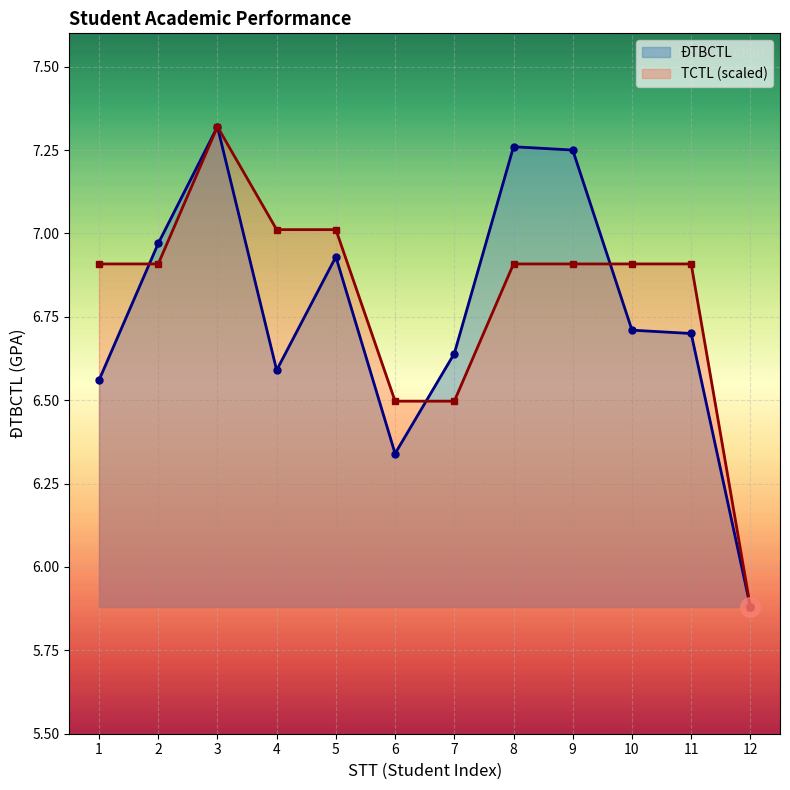

Does the chart display data point markers on the line(s)?

Yes